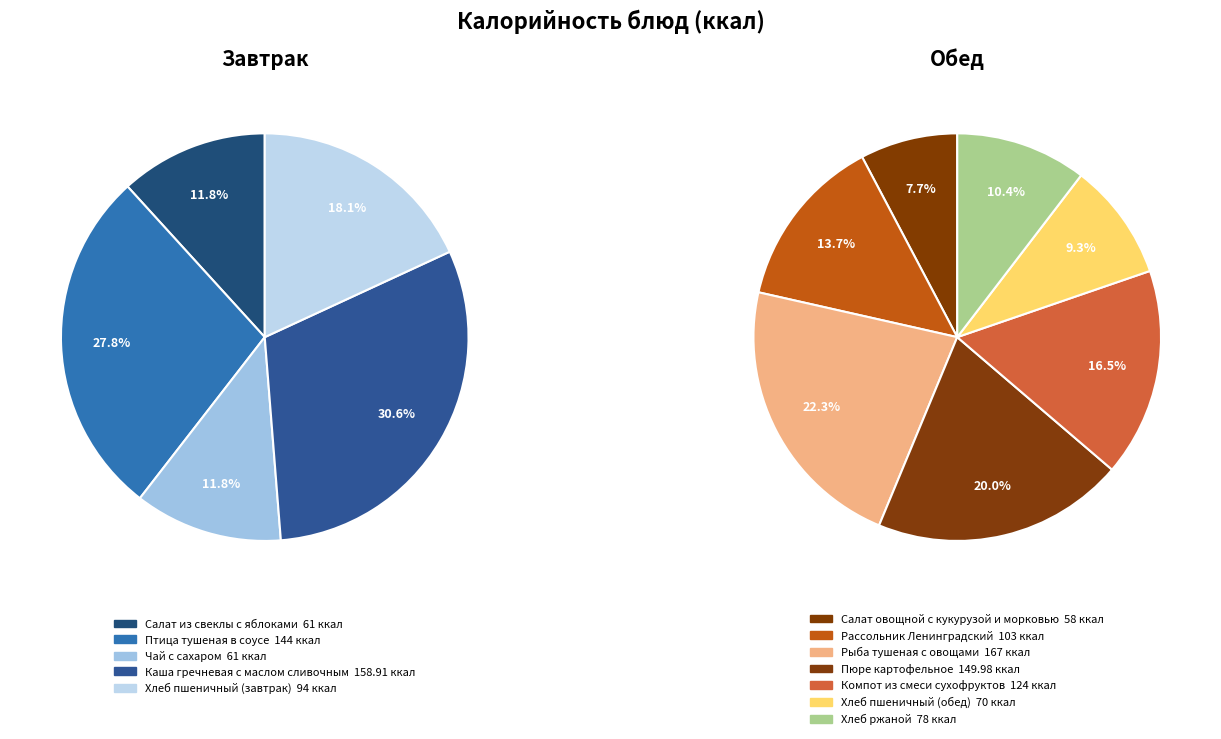

True or false: Салат из свеклы с яблоками accounts for 12% of the total.

True